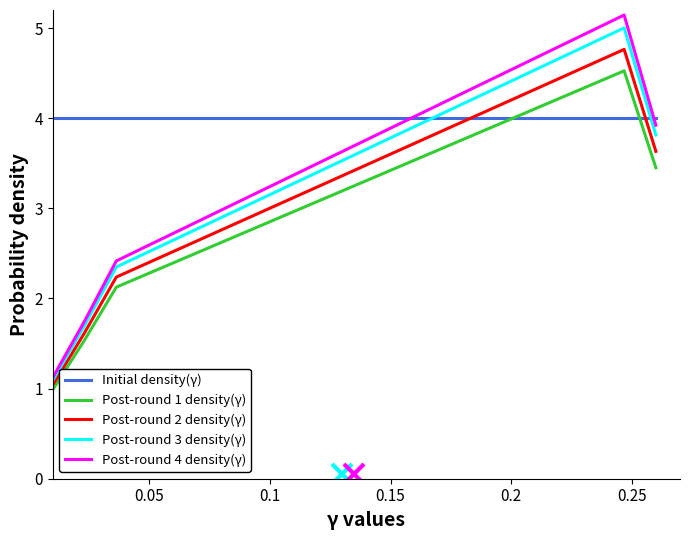

How many lines are shown in the chart?

5